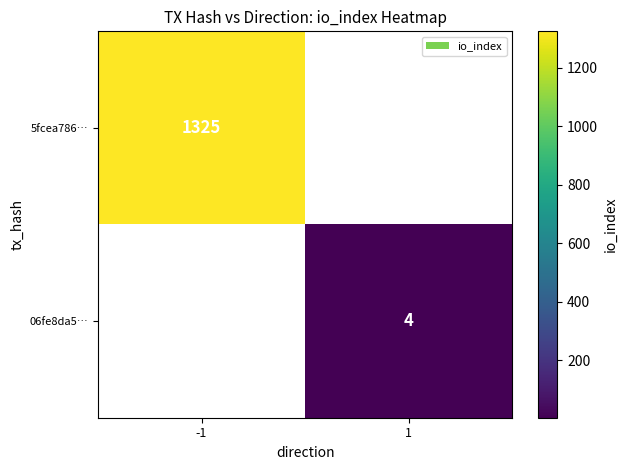

Count the number of data series in this chart.

2